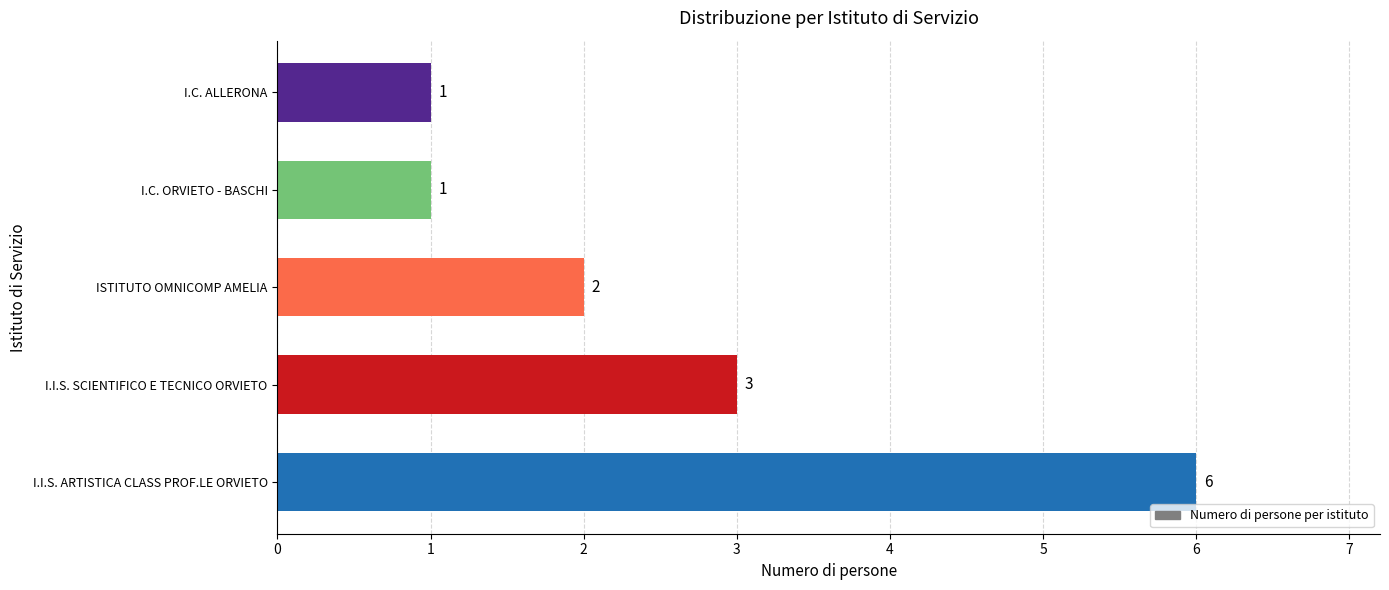

The chart shows a value of 4 at ISTITUTO OMNICOMP AMELIA. True or false?

False